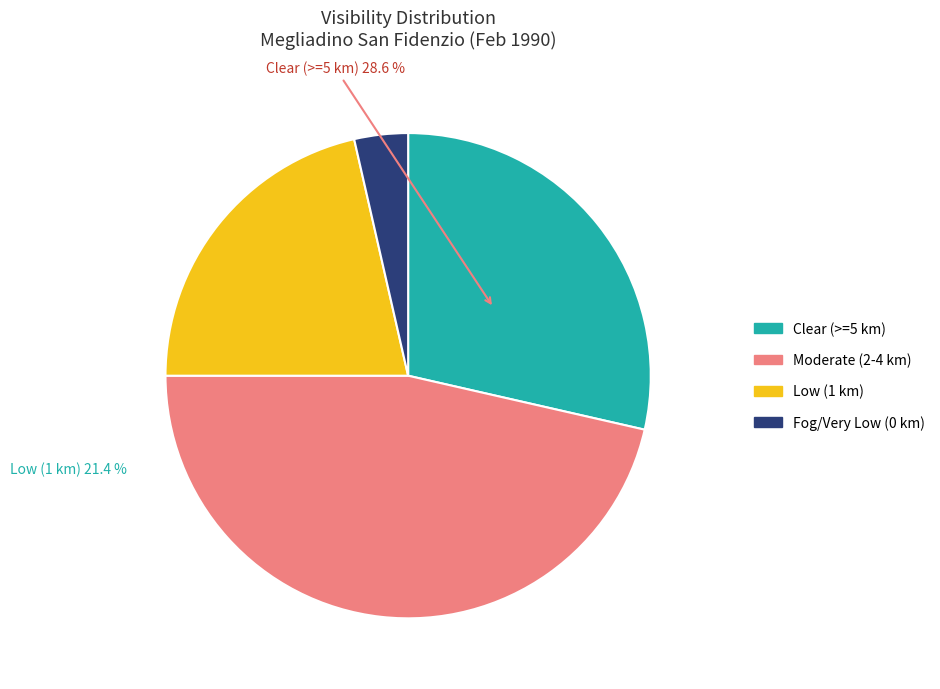

Is there any slice that represents more than half of the pie?

No